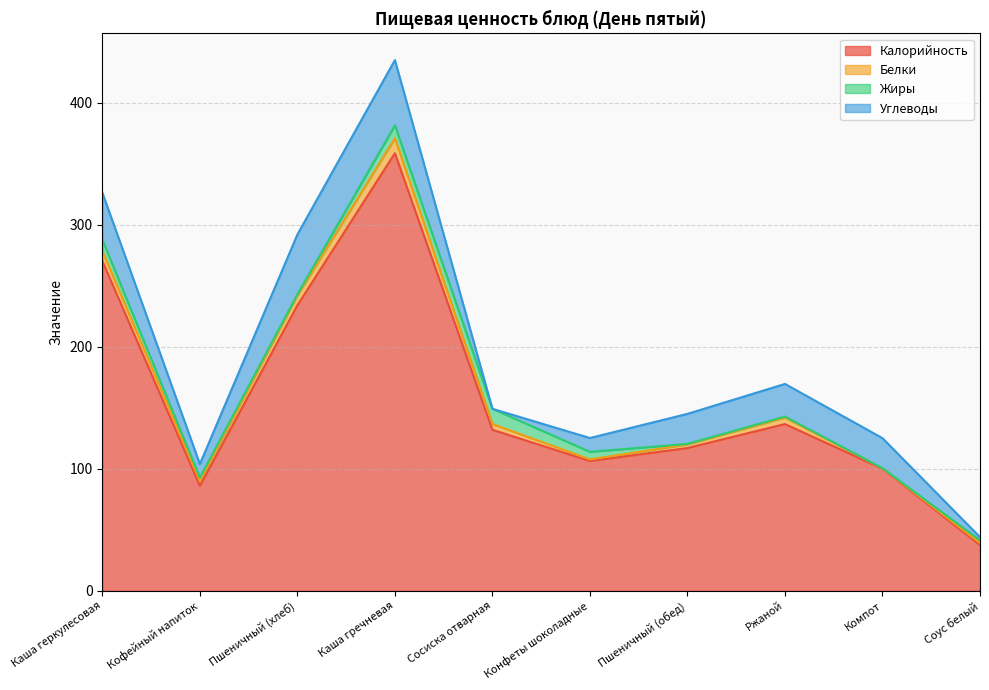

At which category is the sum across all series the highest?

Каша гречневая